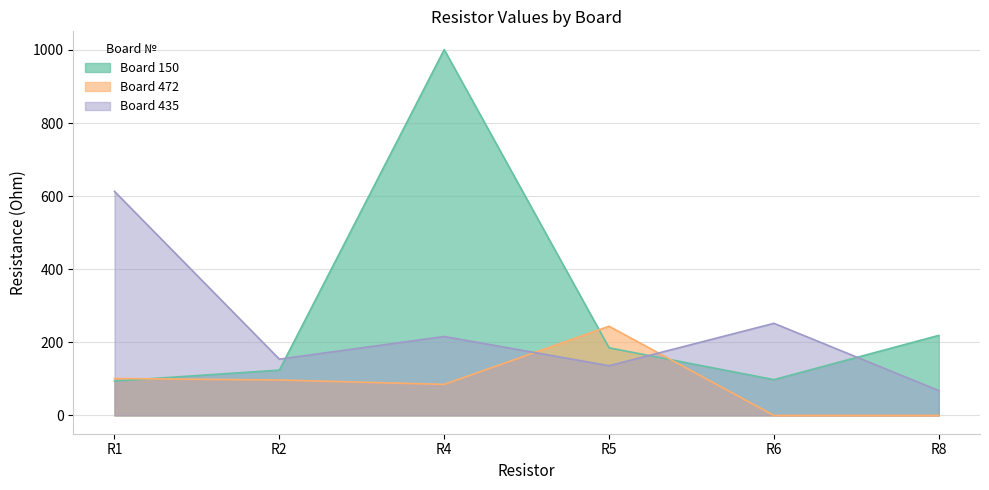

Reading right to left, what are all the values shown in this chart?

Board 150: R8=219	R6=98	R5=185	R4=1001	R2=124	R1=94
Board 472: R8=0	R6=0	R5=244	R4=85	R2=97	R1=101
Board 435: R8=68	R6=252	R5=136	R4=216	R2=154	R1=613